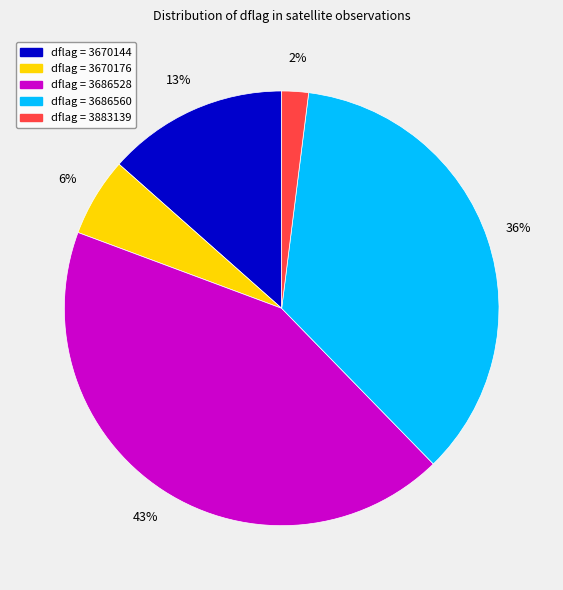

Is the sum of dflag = 3883139 and dflag = 3670144 greater than half?

No